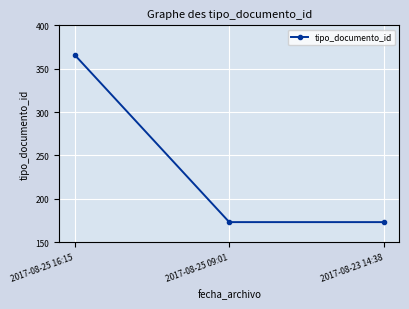

What is the minimum value shown in the chart?

173